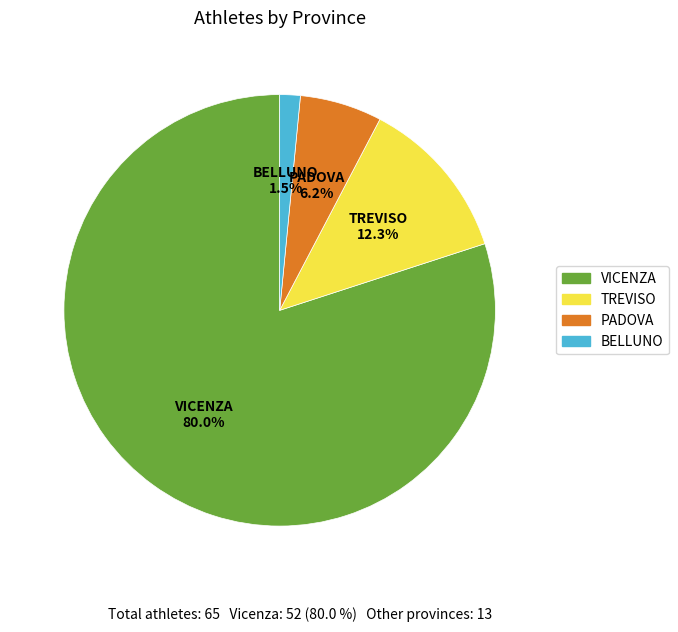

What percentage is the VICENZA slice, to the nearest percent?

80%